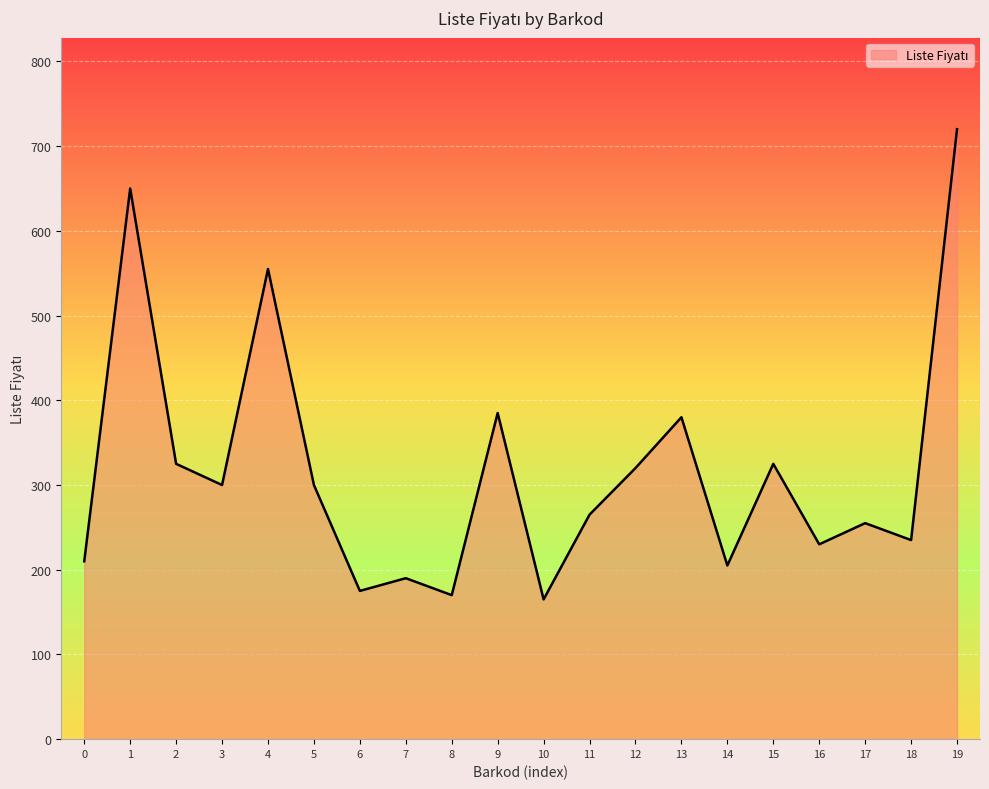

Where is the first local maximum?

1